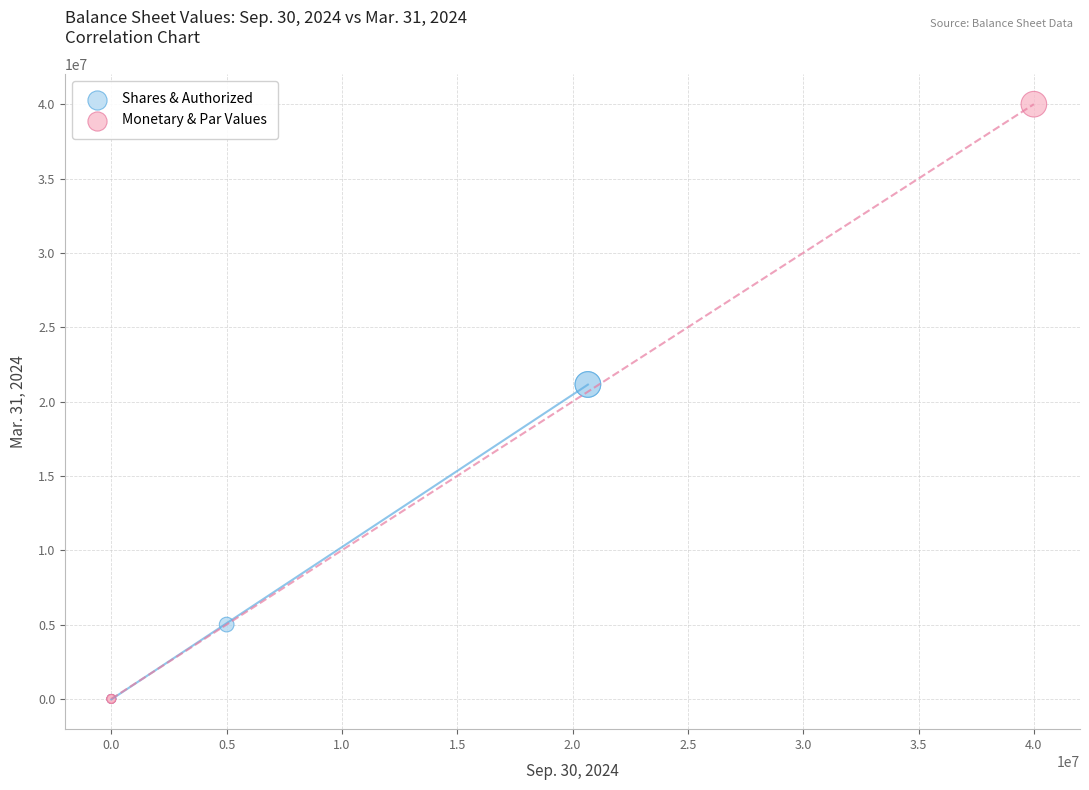

Which series has the widest spread of Y values?

Monetary & Par Values